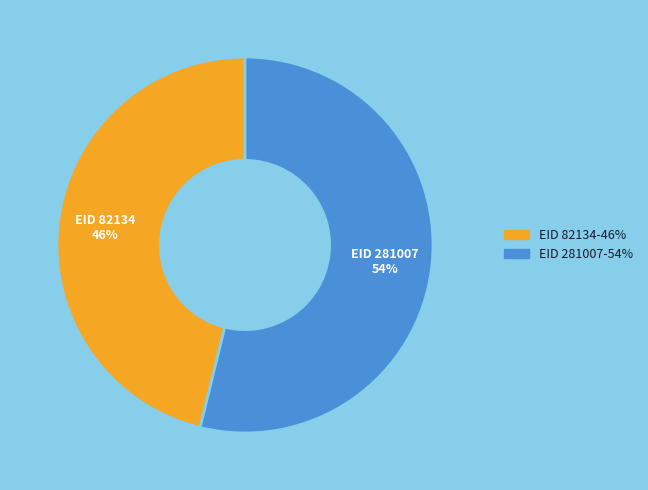

To the nearest percent, what is the difference between the EID 82134-46% and EID 281007-54% slice percentages?

8%